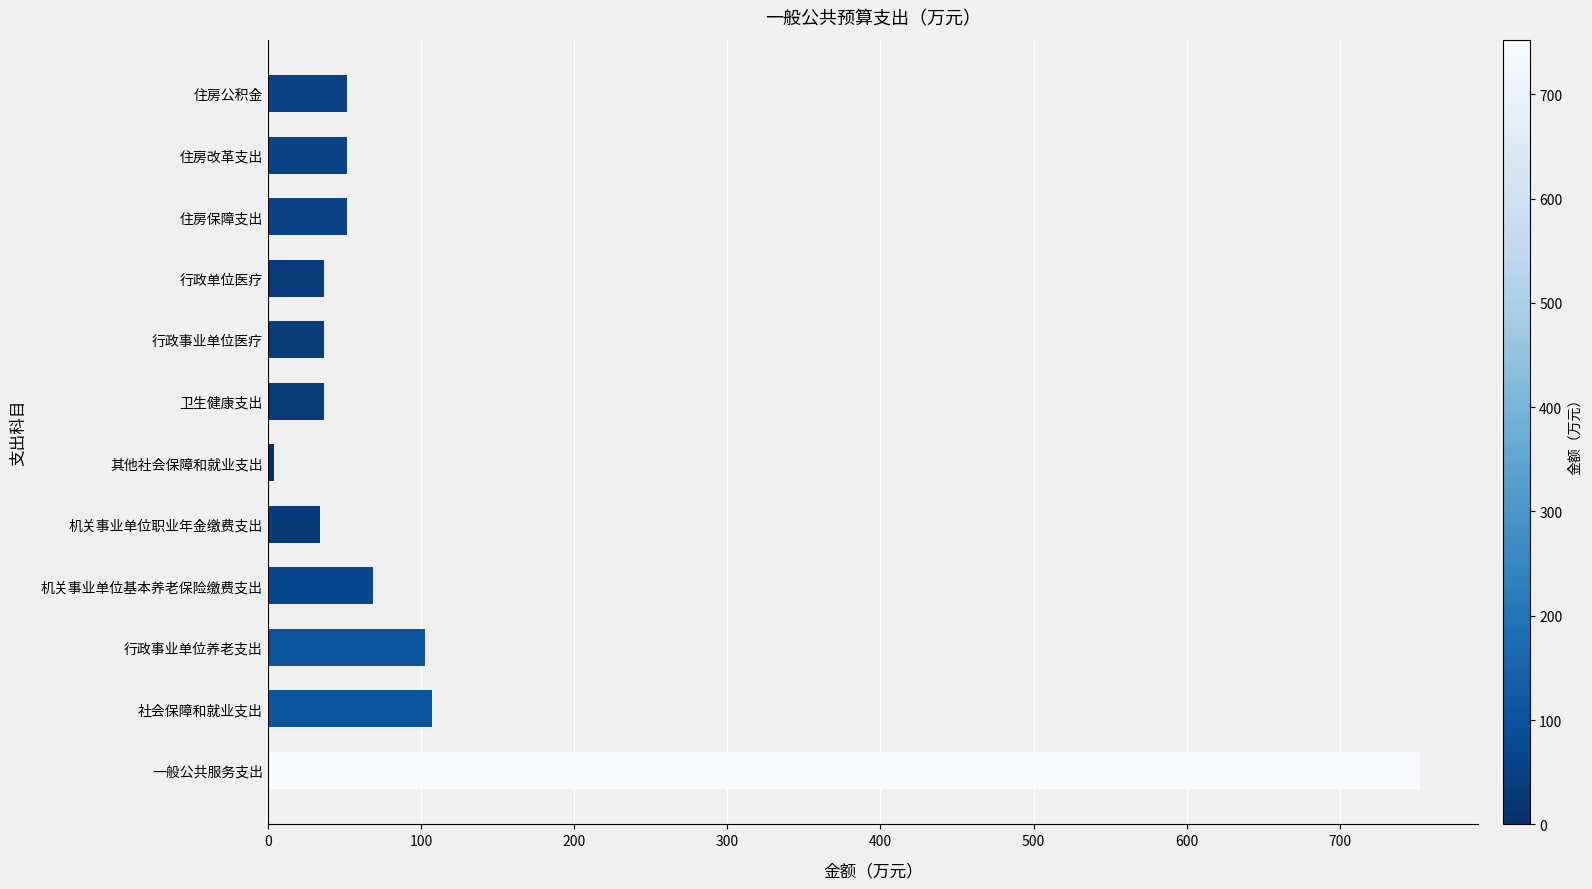

The chart shows a value of 102.9 at 行政事业单位养老支出. True or false?

True